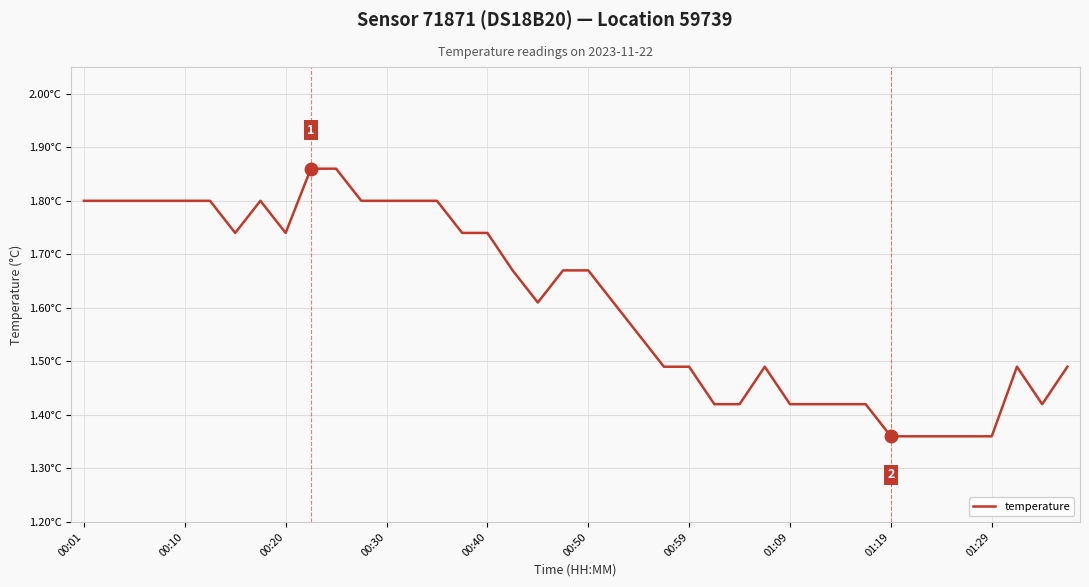

How many interior local peaks (higher than both neighbors) does the data have?

3